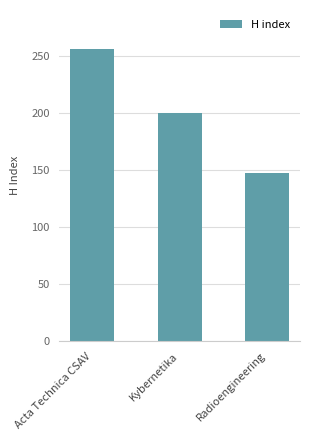

List the labels in order of value, largest first.

Acta Technica CSAV, Kybernetika, Radioengineering